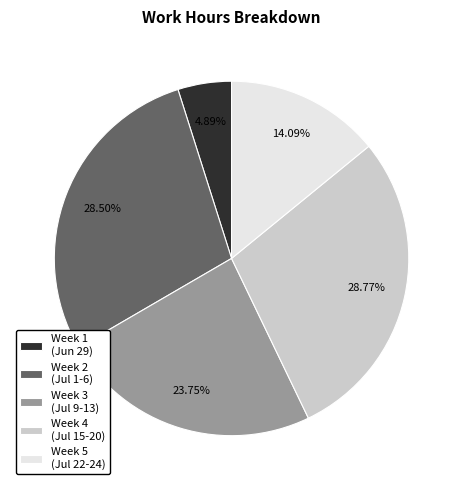

Between Week 2 (Jul 1-6) and Week 3 (Jul 9-13), which is larger?

Week 2 (Jul 1-6)